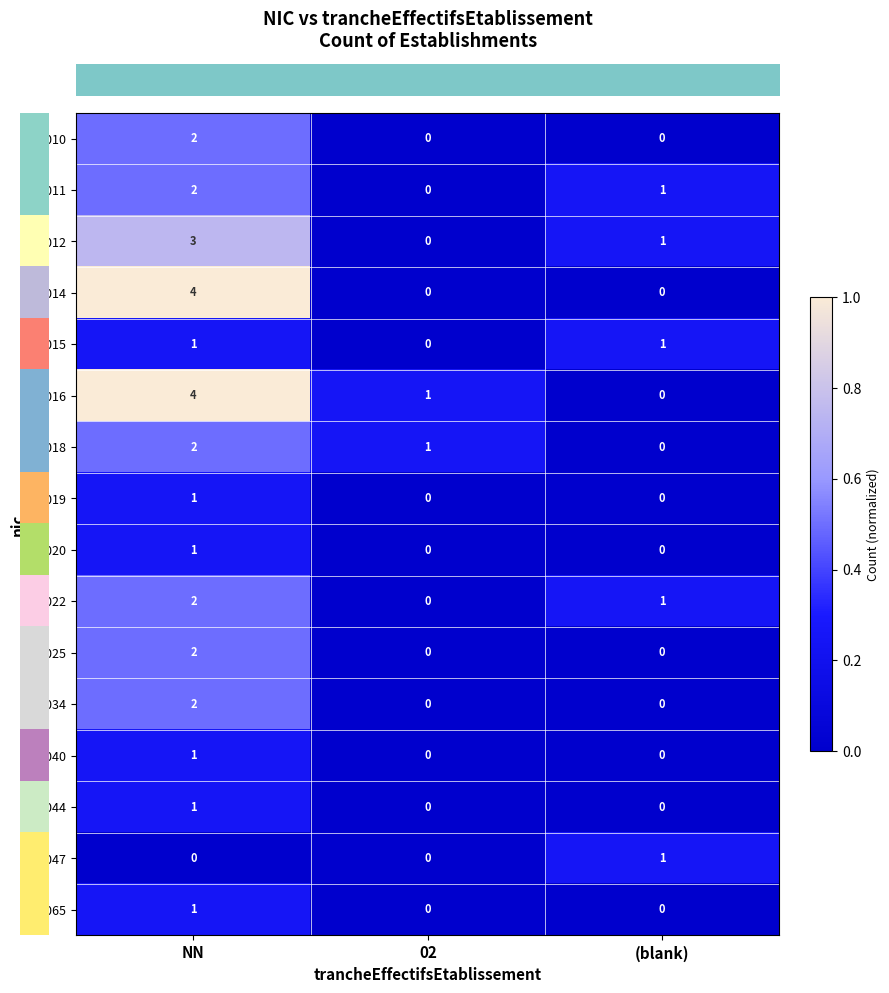

Where is 00012 nearest to the value 1?

(blank)